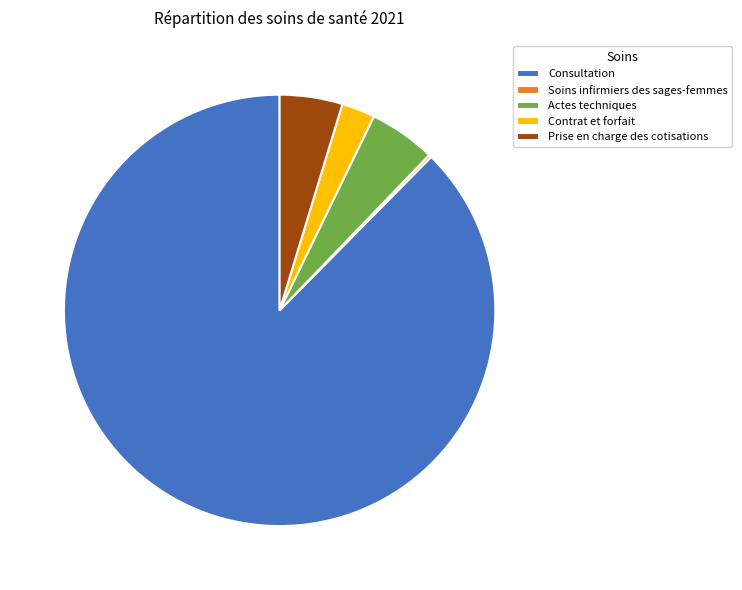

Between Contrat et forfait and Prise en charge des cotisations, which is larger?

Prise en charge des cotisations